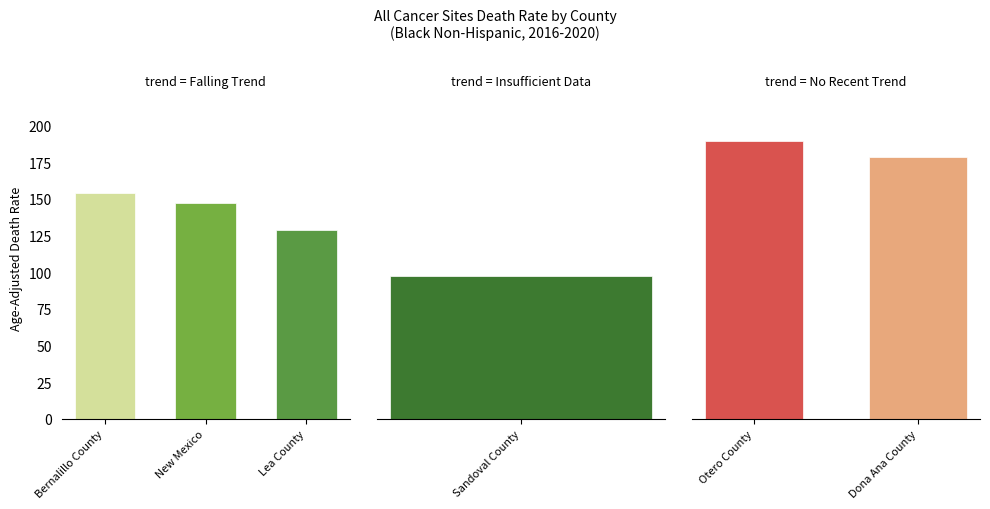

What is the average value?

149.3